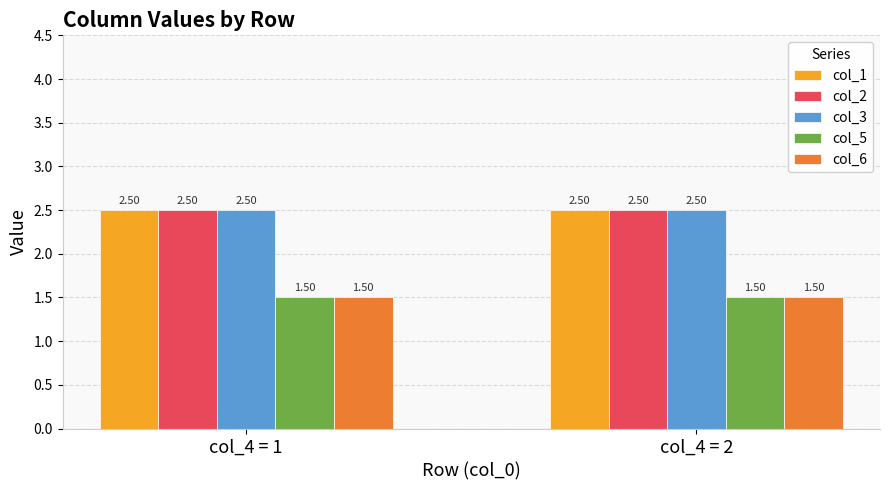

The col_5 series shows 1.5 at col_4 = 2. True or false?

True